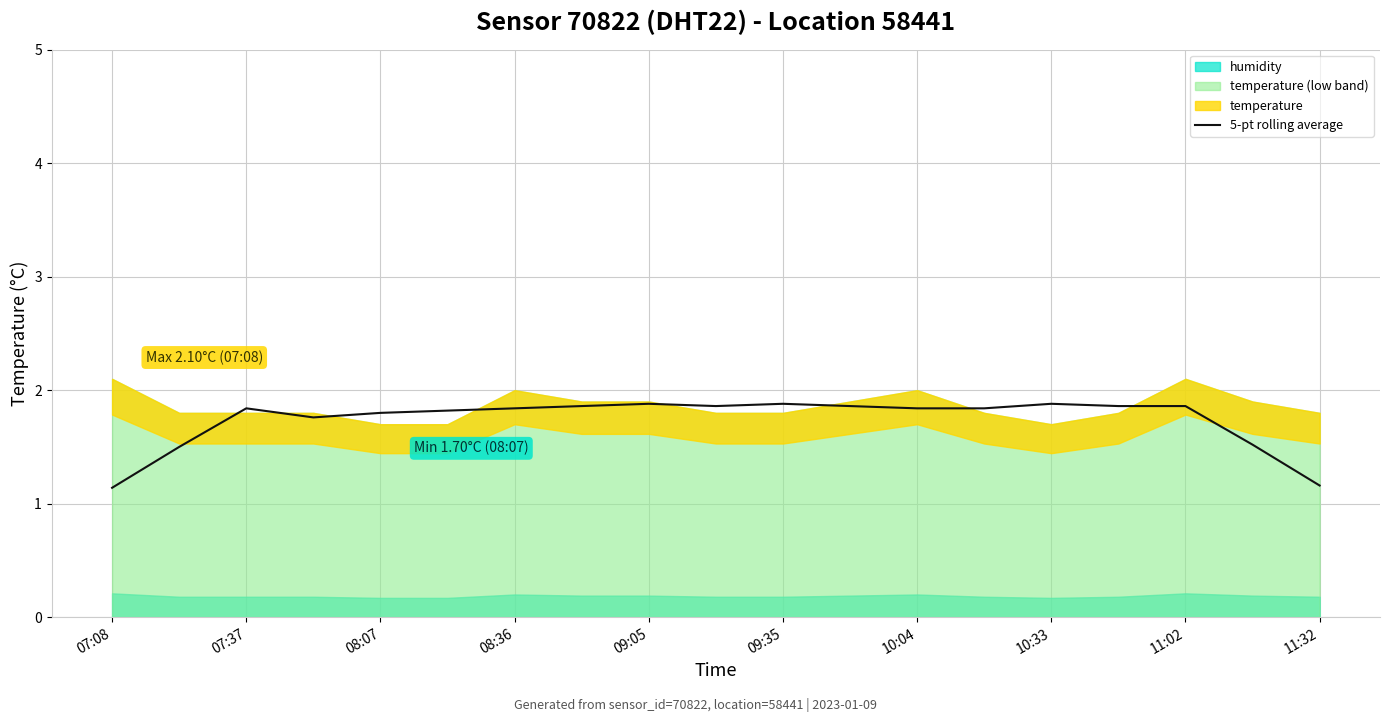

The 5-pt rolling average series shows 2.7 at 09:35. True or false?

False